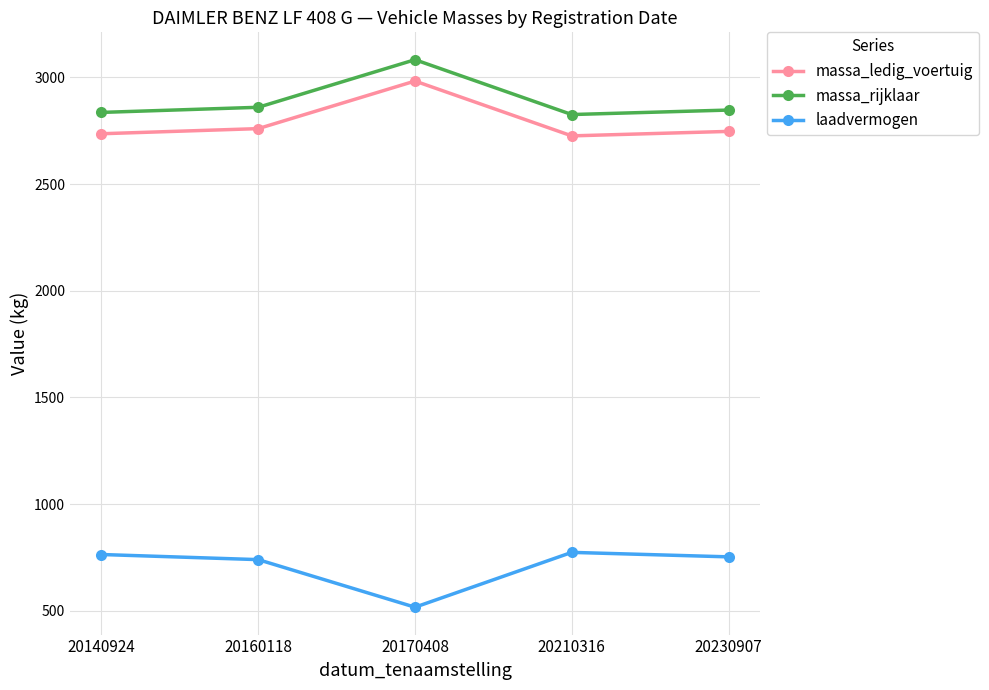

What are all the series names shown in the legend?

massa_ledig_voertuig, massa_rijklaar, laadvermogen